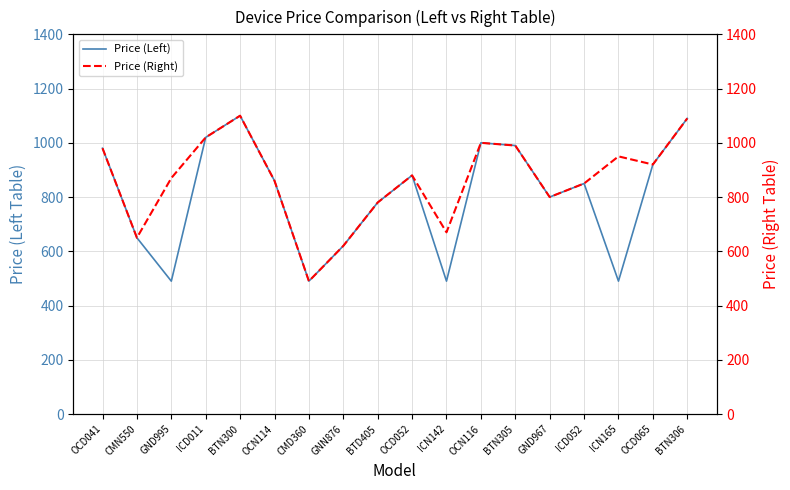

What is the maximum value for Price (Left)?

1100